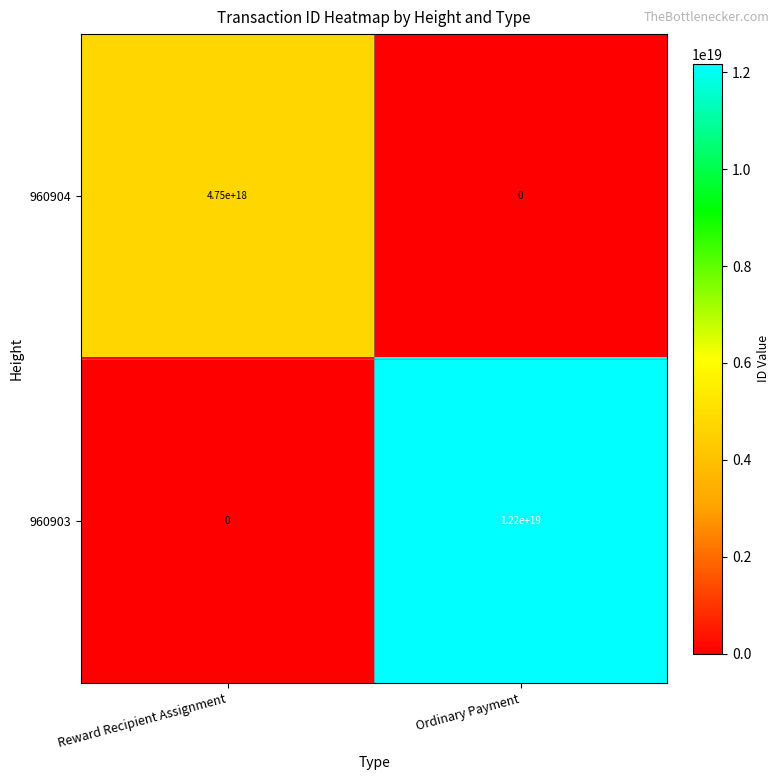

Rank the series at Ordinary Payment from lowest to highest value.

960904, 960903